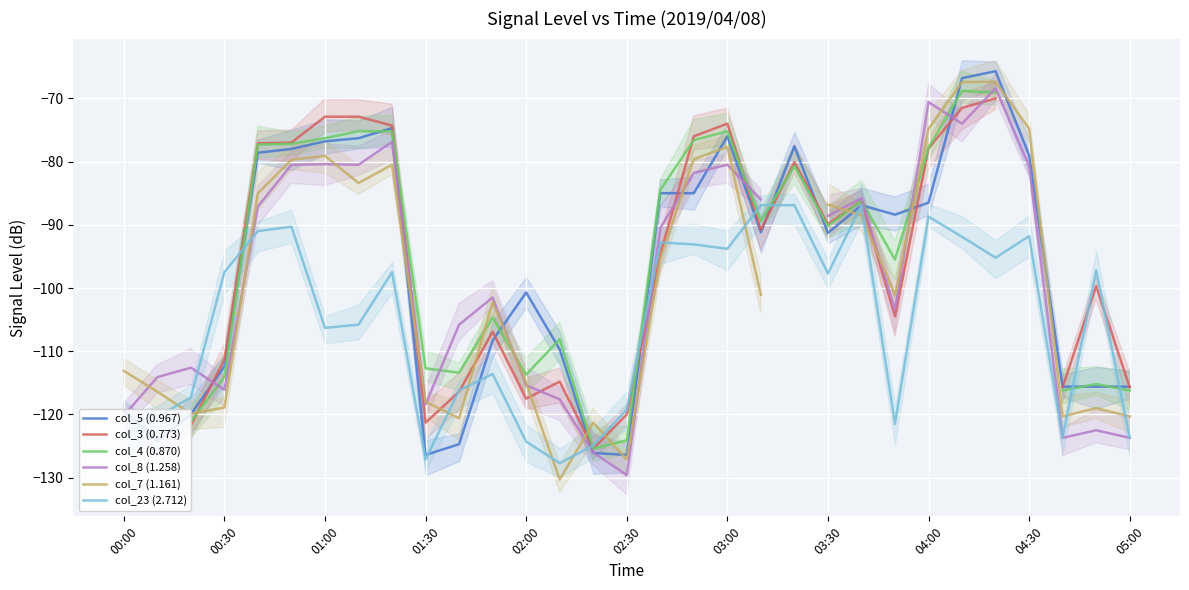

How many lines are shown in the chart?

6